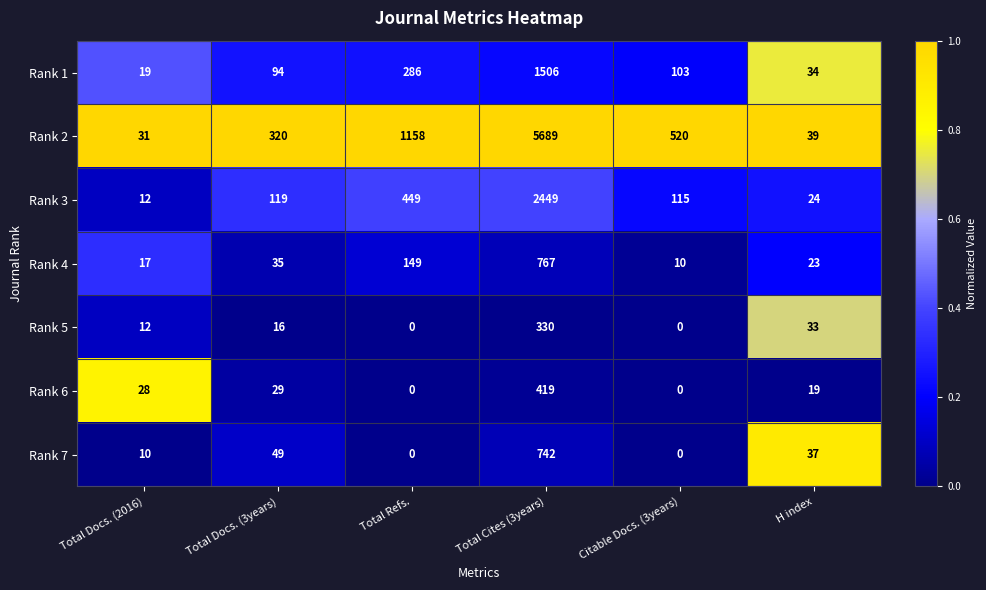

Which category has the highest value across all series?

Total Cites (3years)